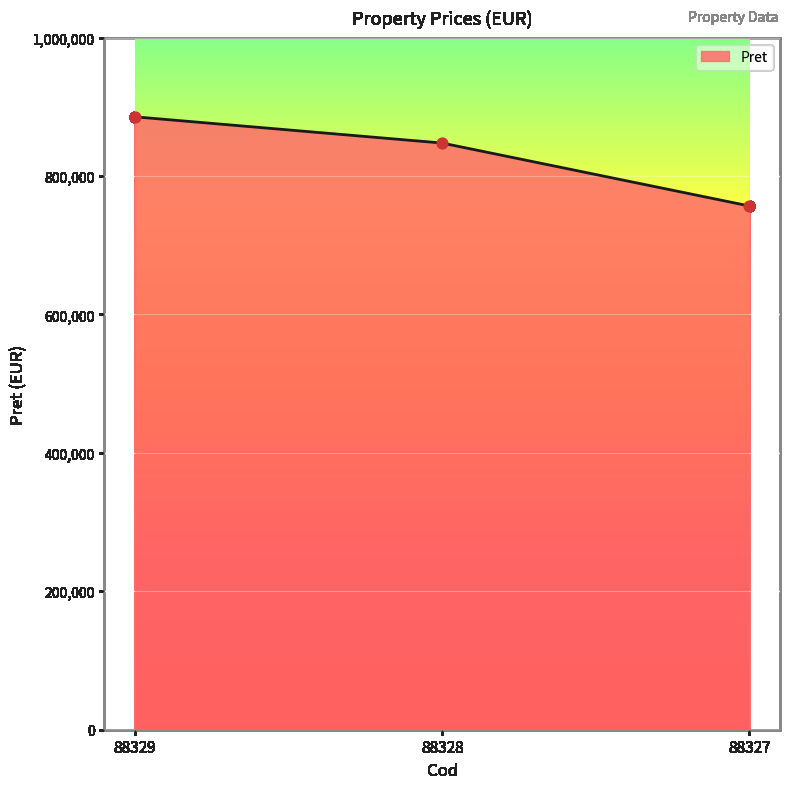

What is the change in value from 88329 to 88328?

-37890